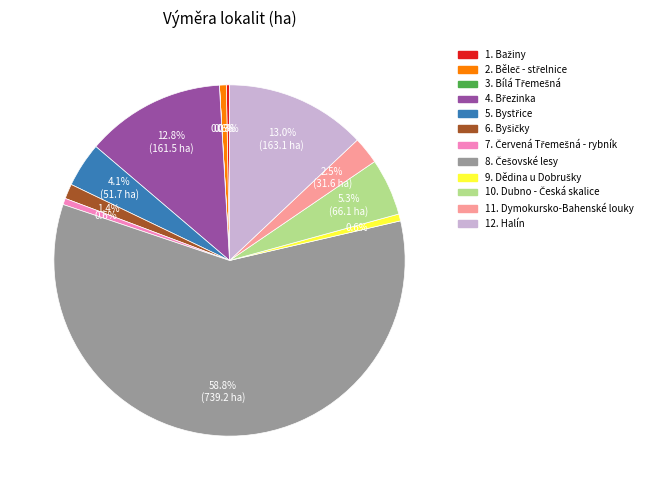

Is there a majority slice in this chart?

Yes